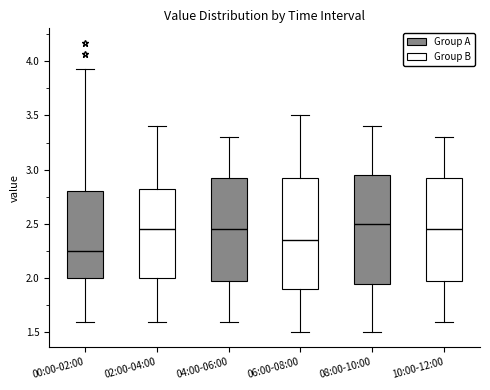

Which box's median line is the lowest?

00:00-02:00